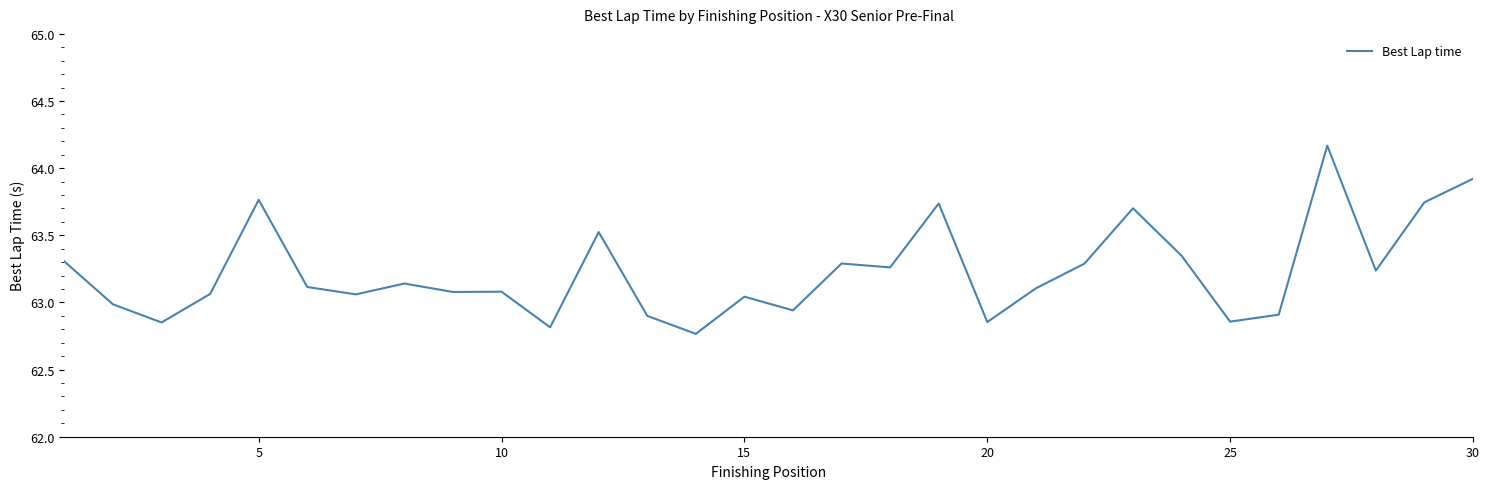

What is the difference between the maximum and minimum values?

1.4